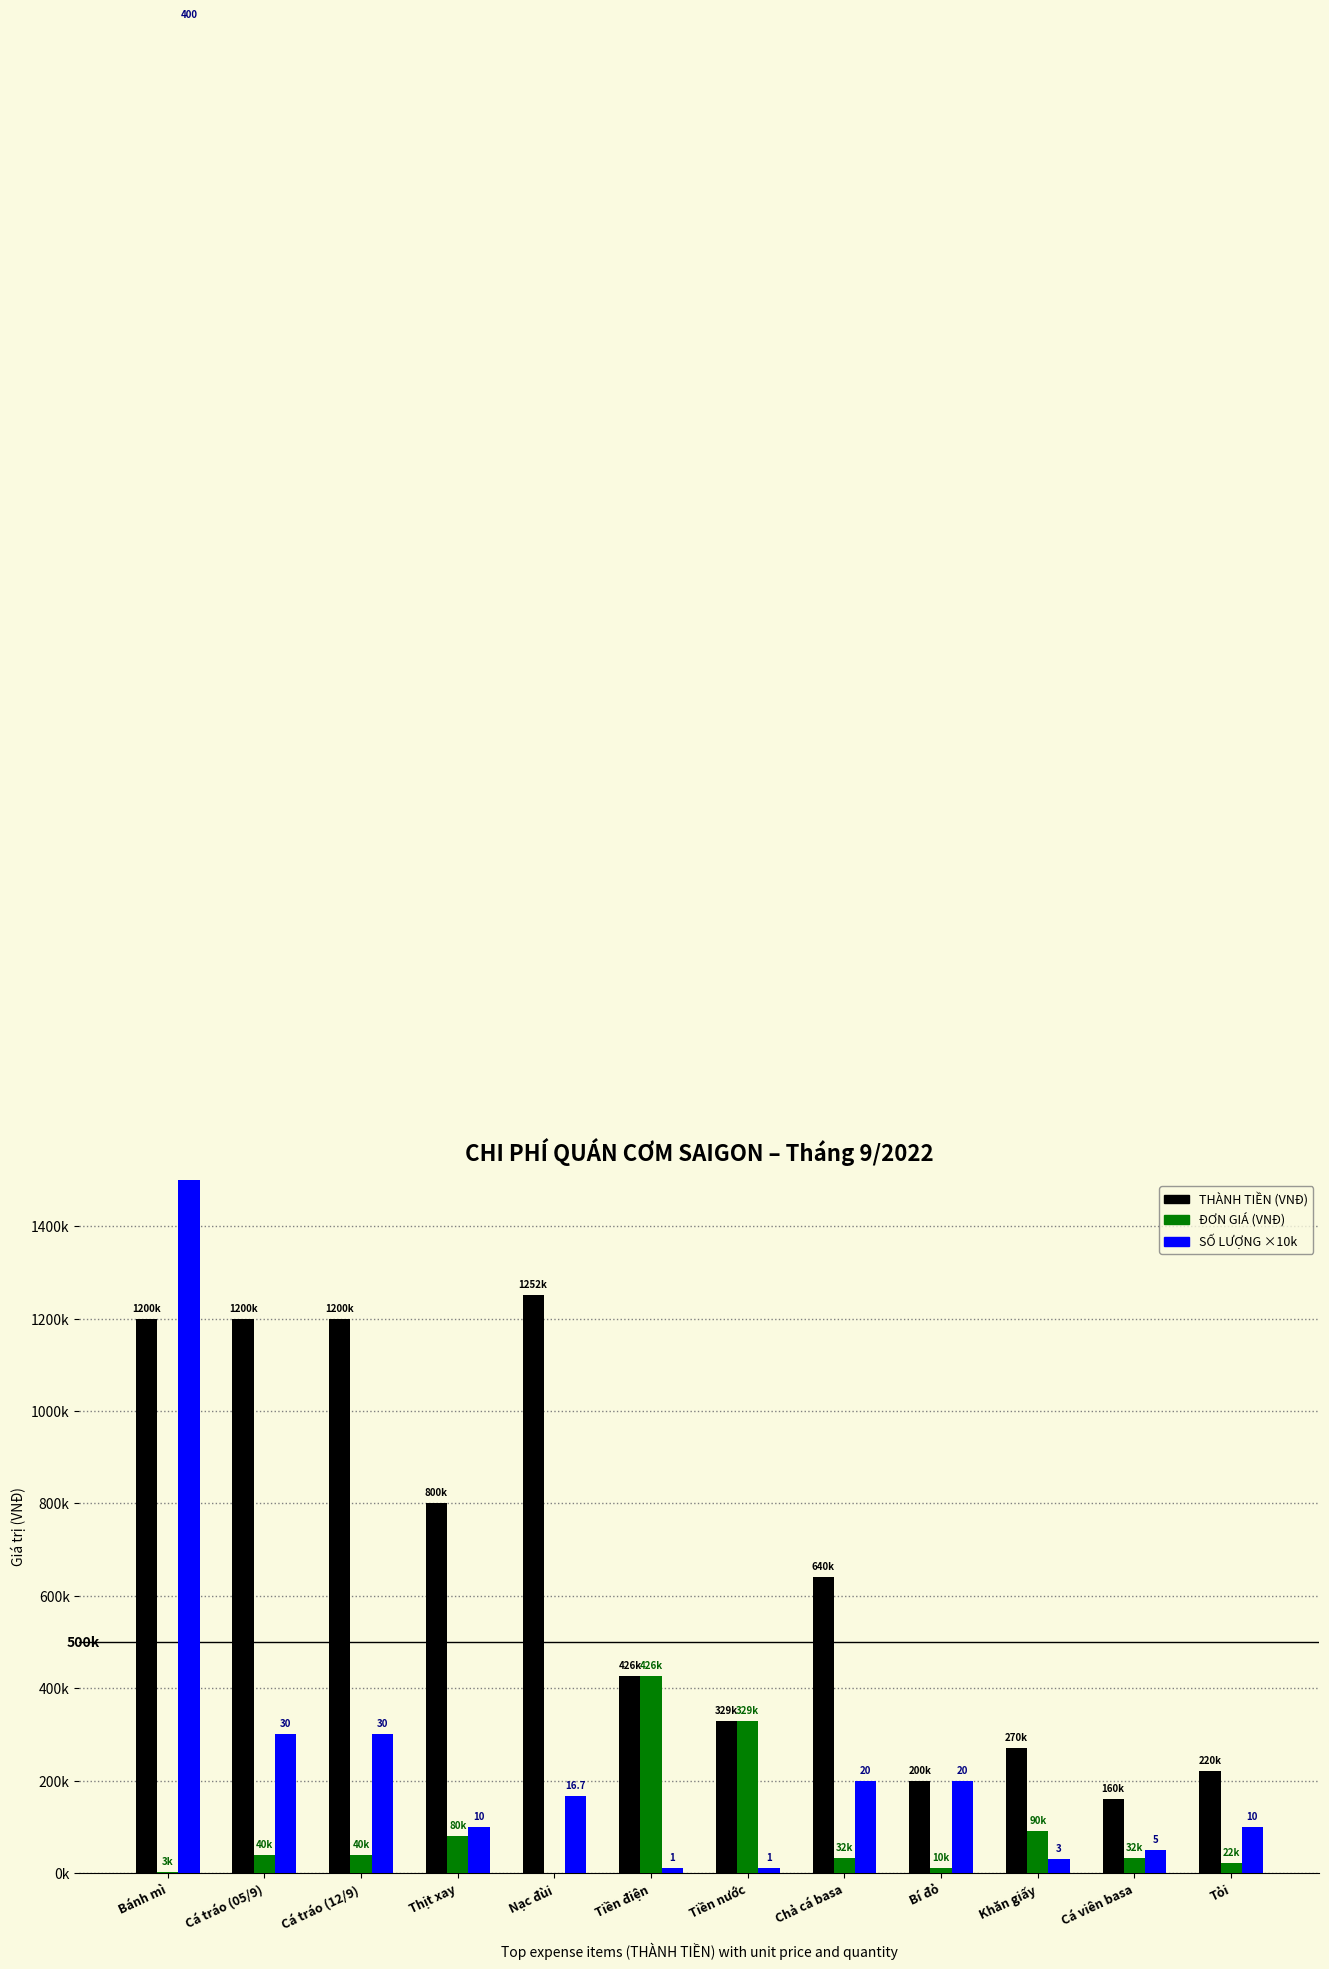

The value of ĐƠN GIÁ (VNĐ) at Cá tráo (05/9) is 40000. True or false?

True